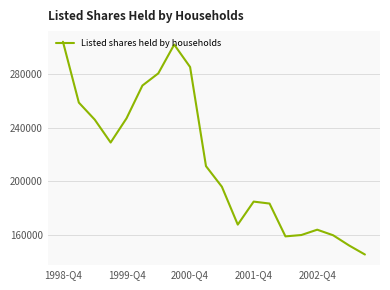

Does the chart display data point markers on the line(s)?

No